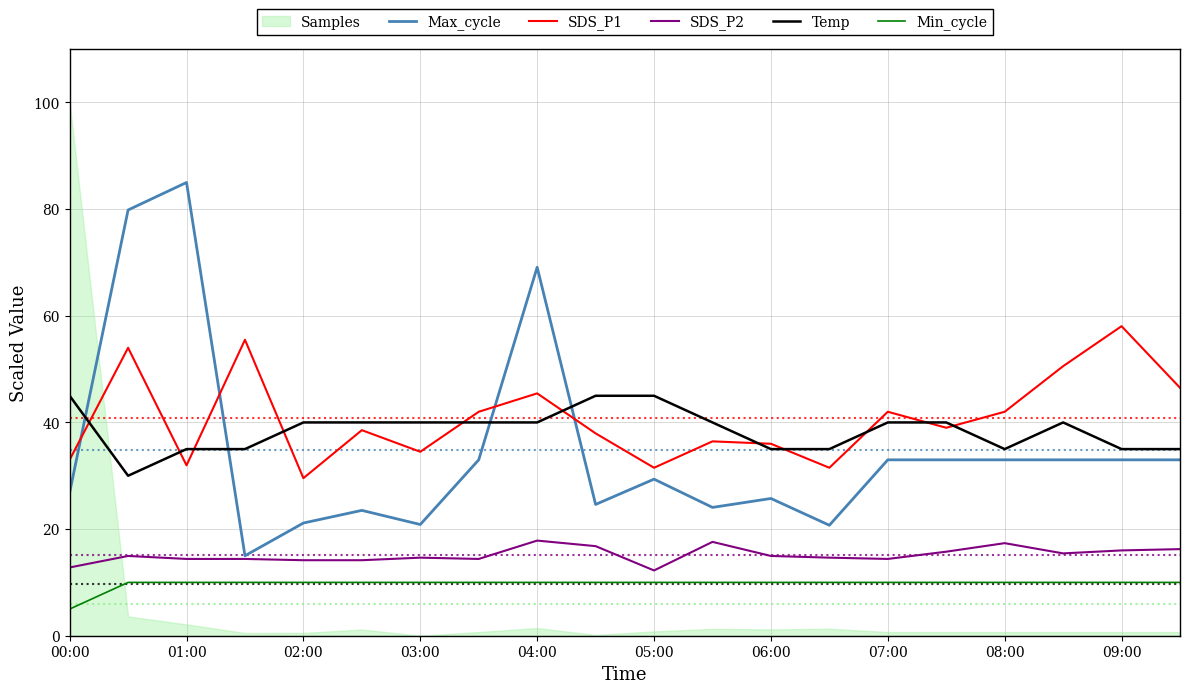

The Temp series shows 35.0 at 19. True or false?

True